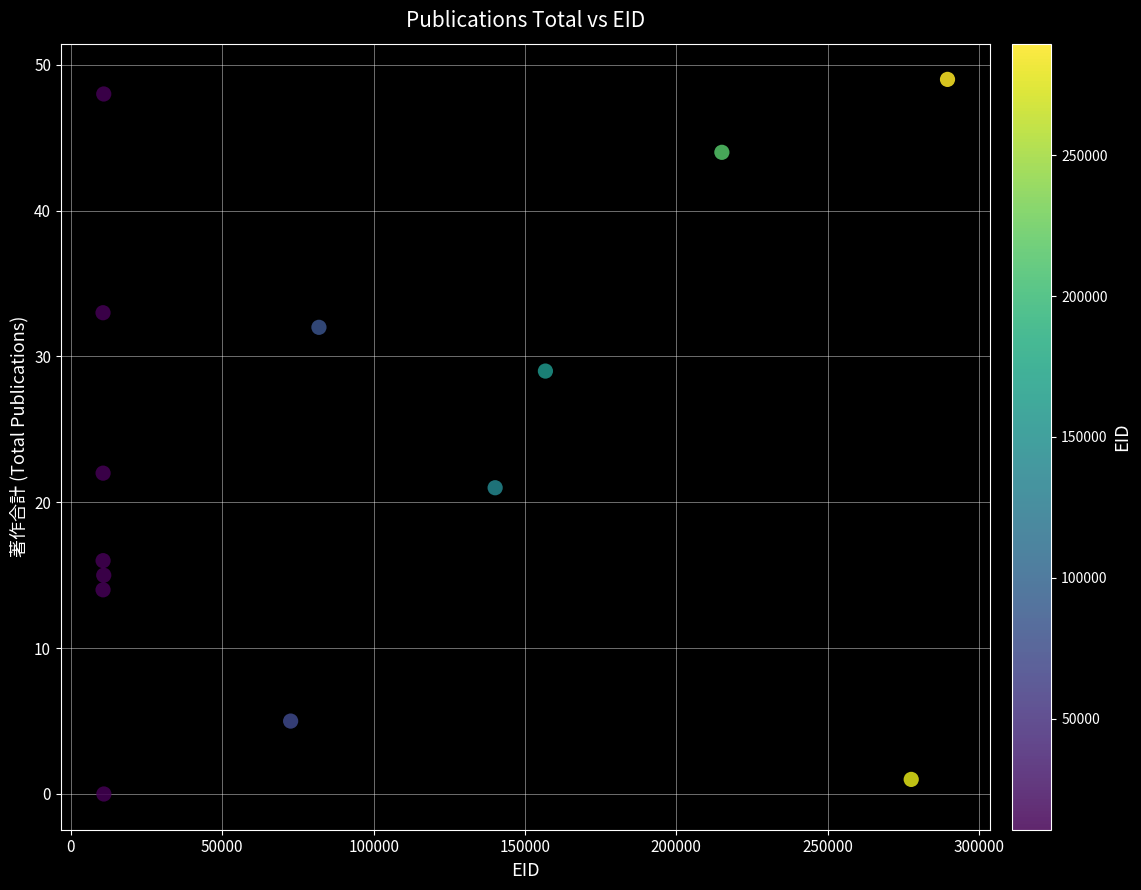

What is the range of X values (max minus min)?

278975